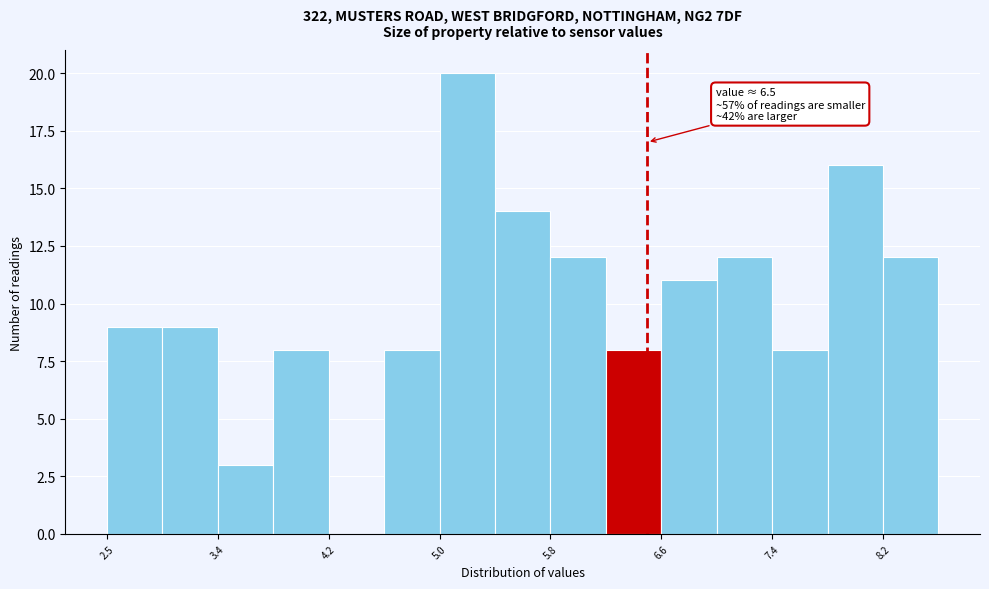

Which range on the x-axis has the tallest bar?

5.0 to 5.4